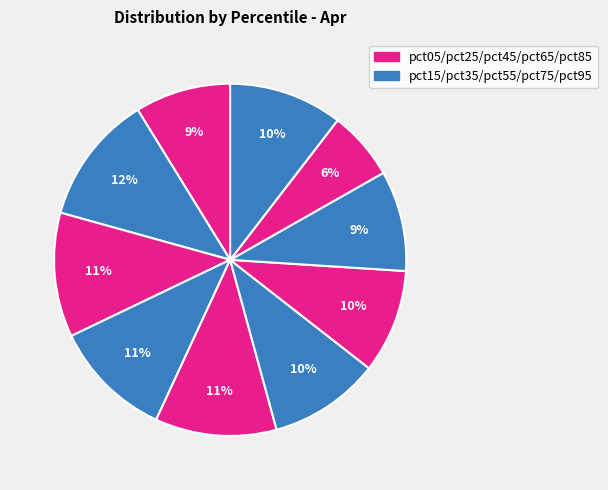

Count the number of slices in the pie.

10